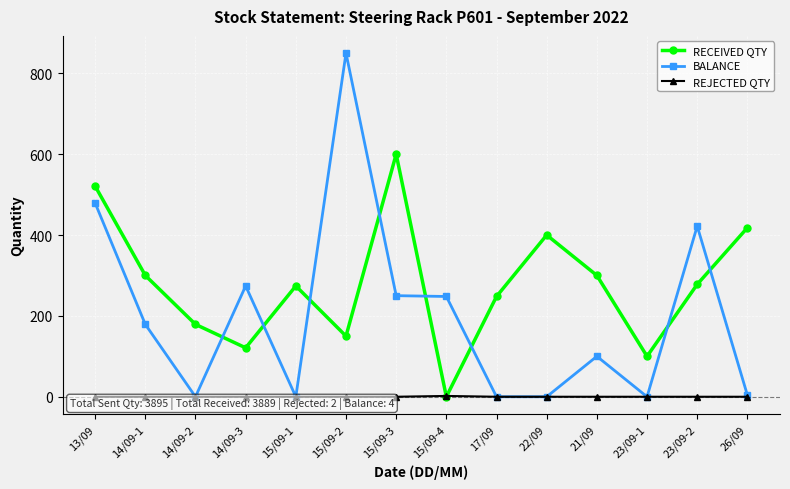

What is the total value across all series at 22/09?

400